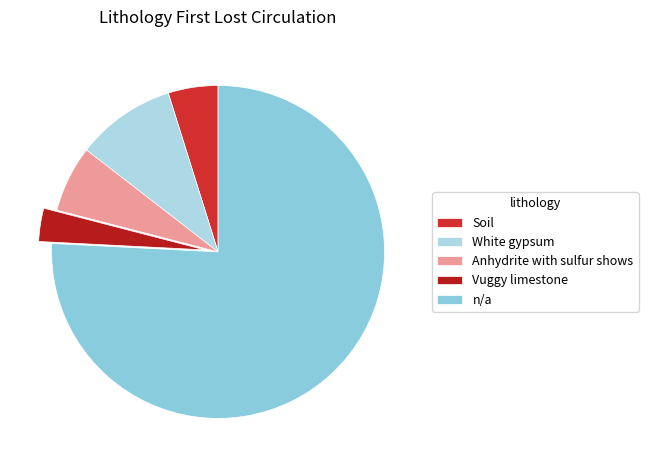

Rank the categories by value from highest to lowest.

n/a, White gypsum, Anhydrite with sulfur shows, Soil, Vuggy limestone